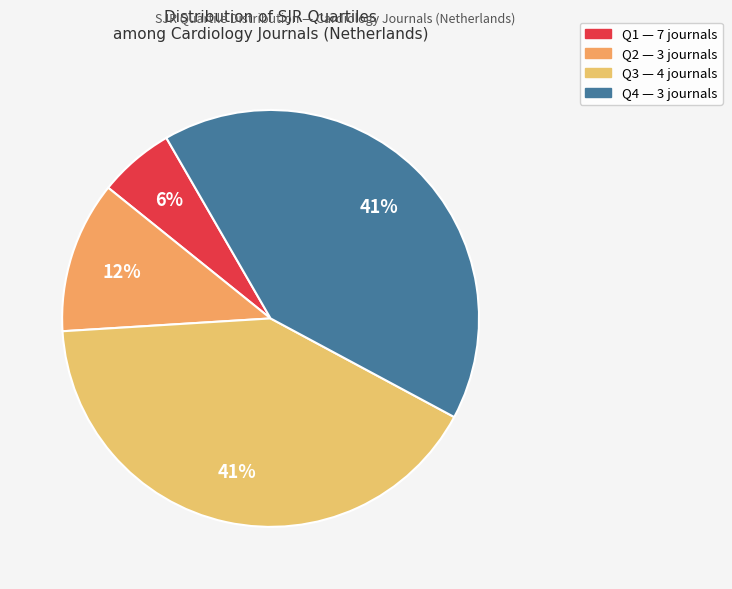

Is it true that Q4 is 54% of the pie?

False